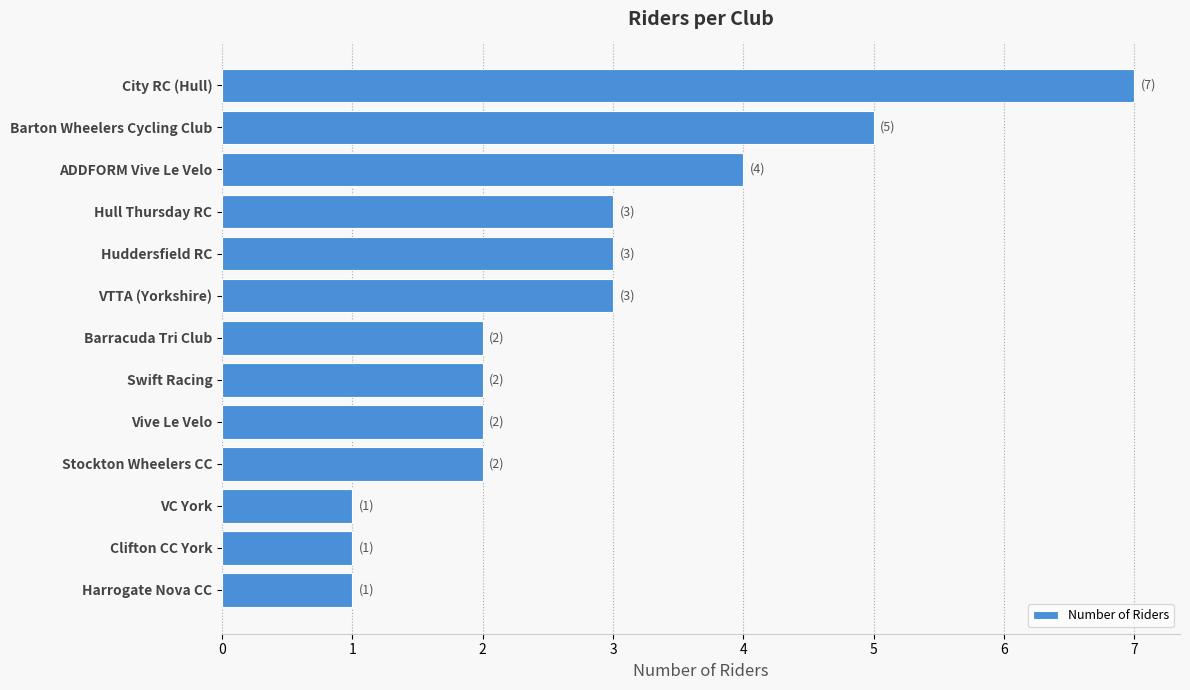

Where is the data nearest to the value 4?

ADDFORM Vive Le Velo